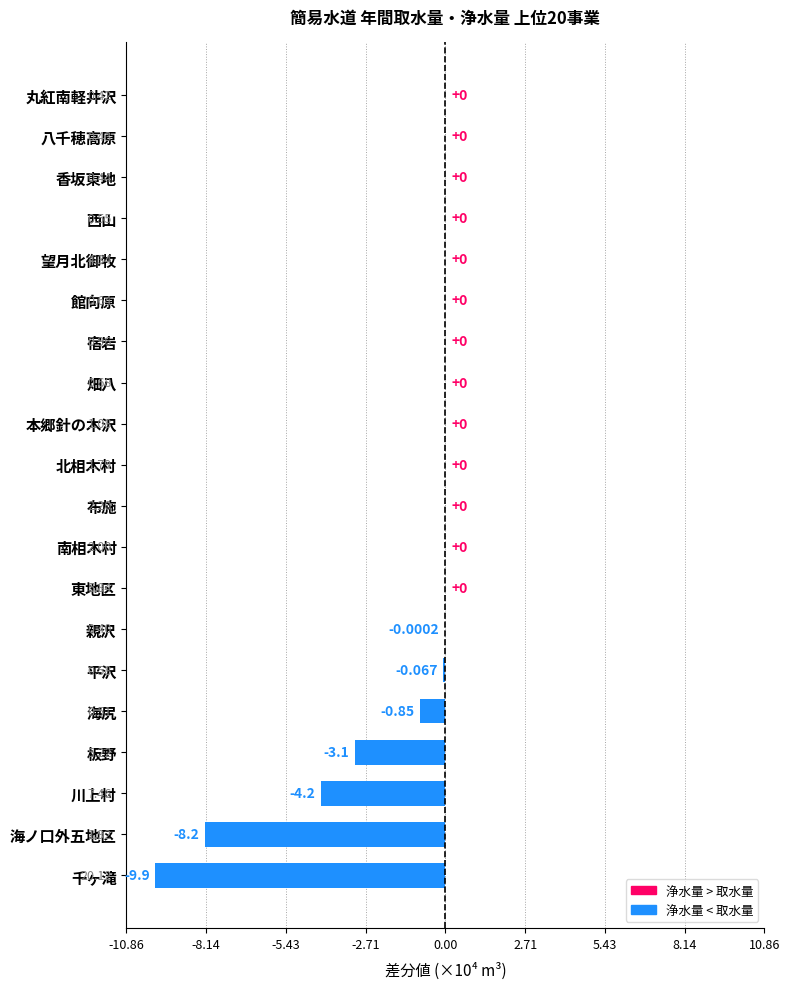

What is the average value?

-13130